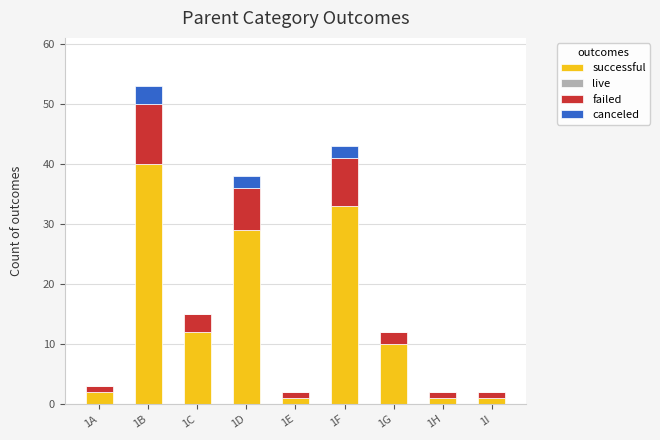

Does the chart contain stacked bars?

Yes